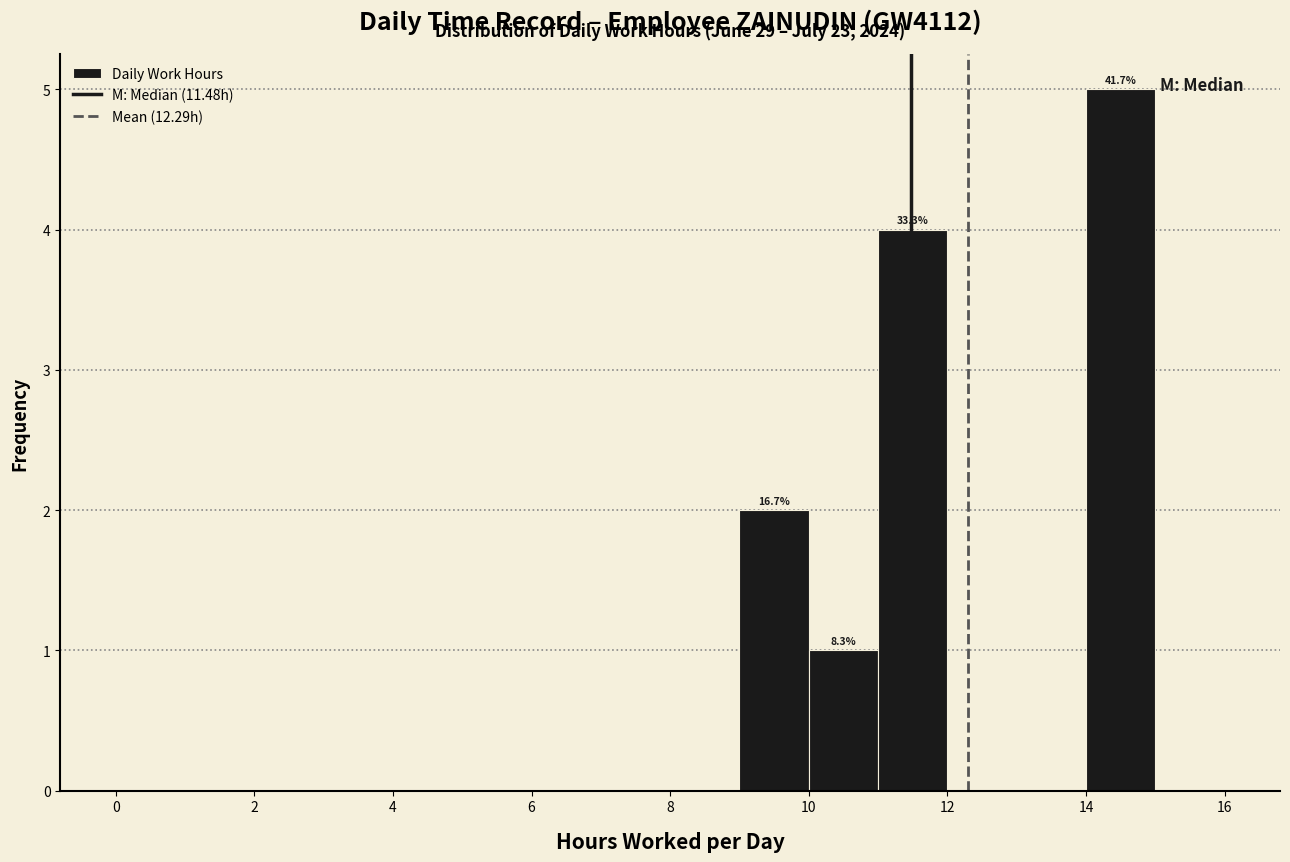

Which range on the x-axis has the tallest bar?

14 to 15